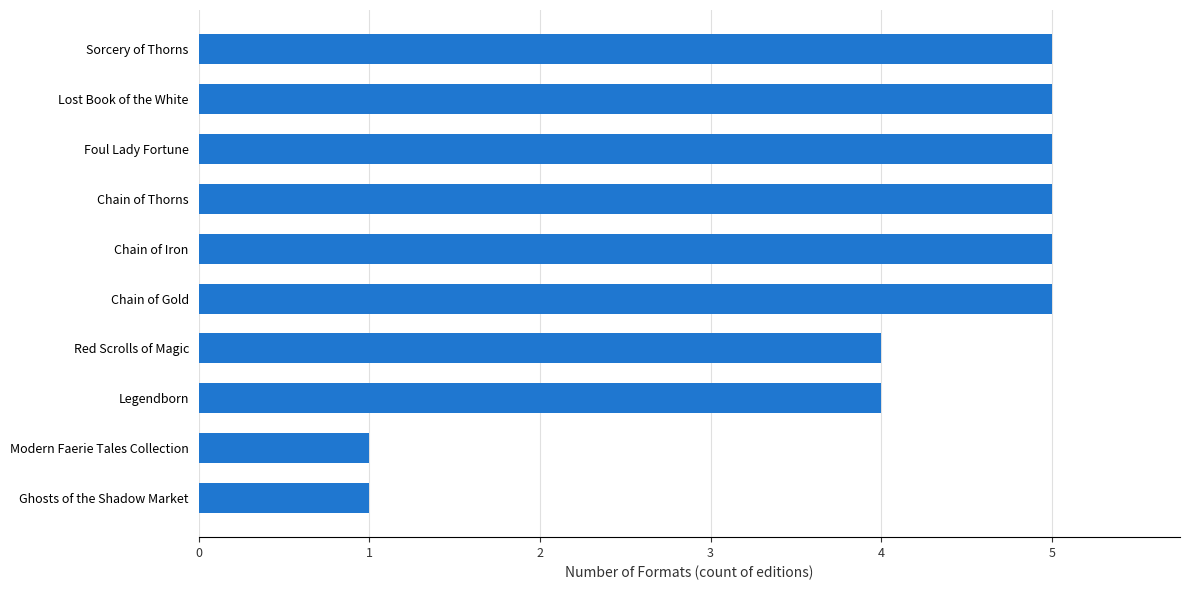

Reading top to bottom, list all the values displayed in this chart.

5	5	5	5	5	5	4	4	1	1